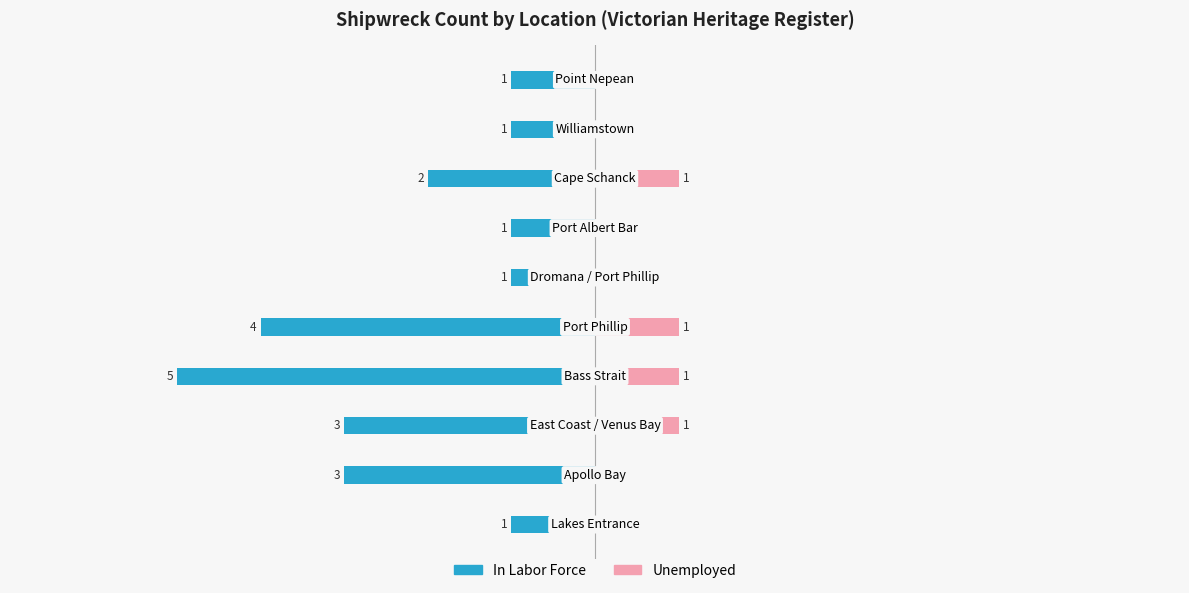

Reading left to right, transcribe all the data shown in this chart.

In Labor Force: 0=-1	1=-3	2=-3	3=-5	4=-4	5=-1	6=-1	7=-2	8=-1	9=-1
Unemployed: 0=0	1=0	2=1	3=1	4=1	5=0	6=0	7=1	8=0	9=0